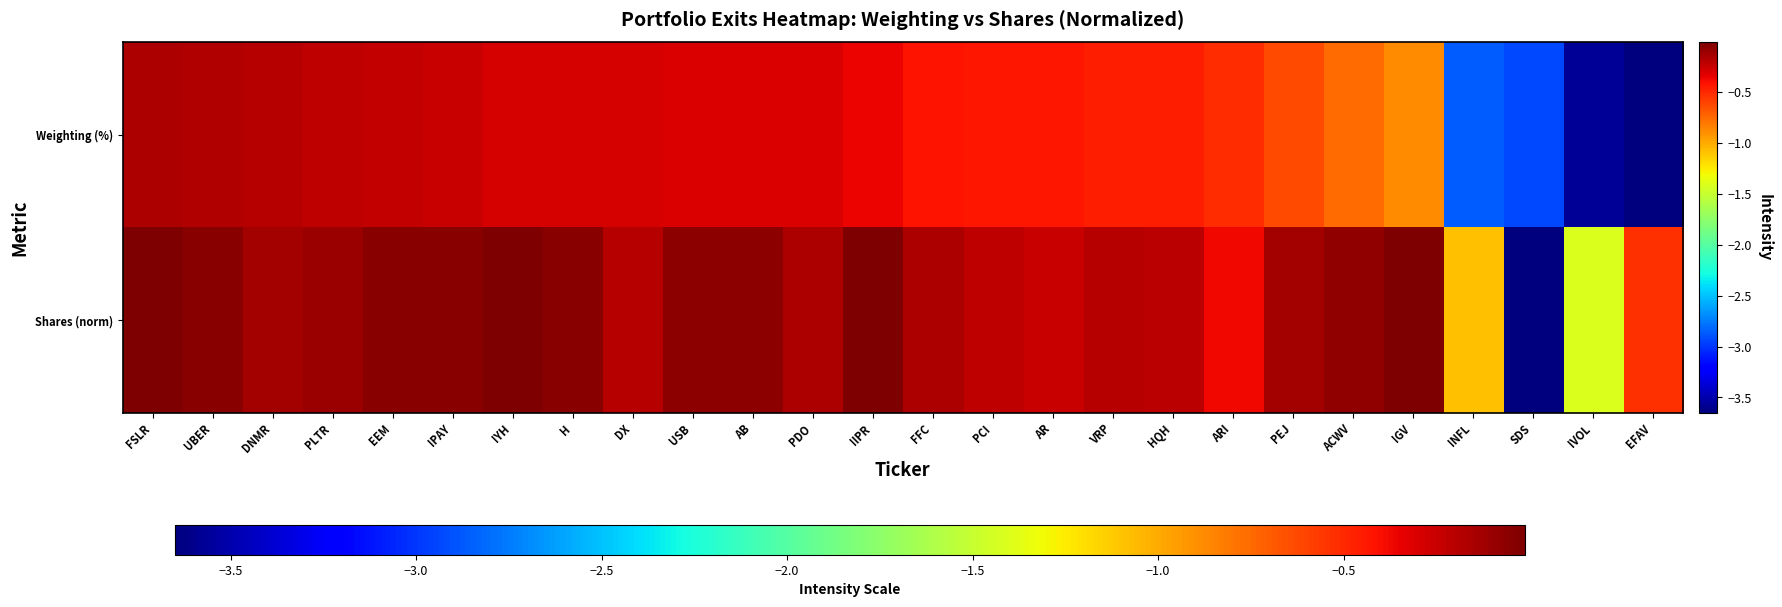

What is the total value across all series at EFAV?

-4.2